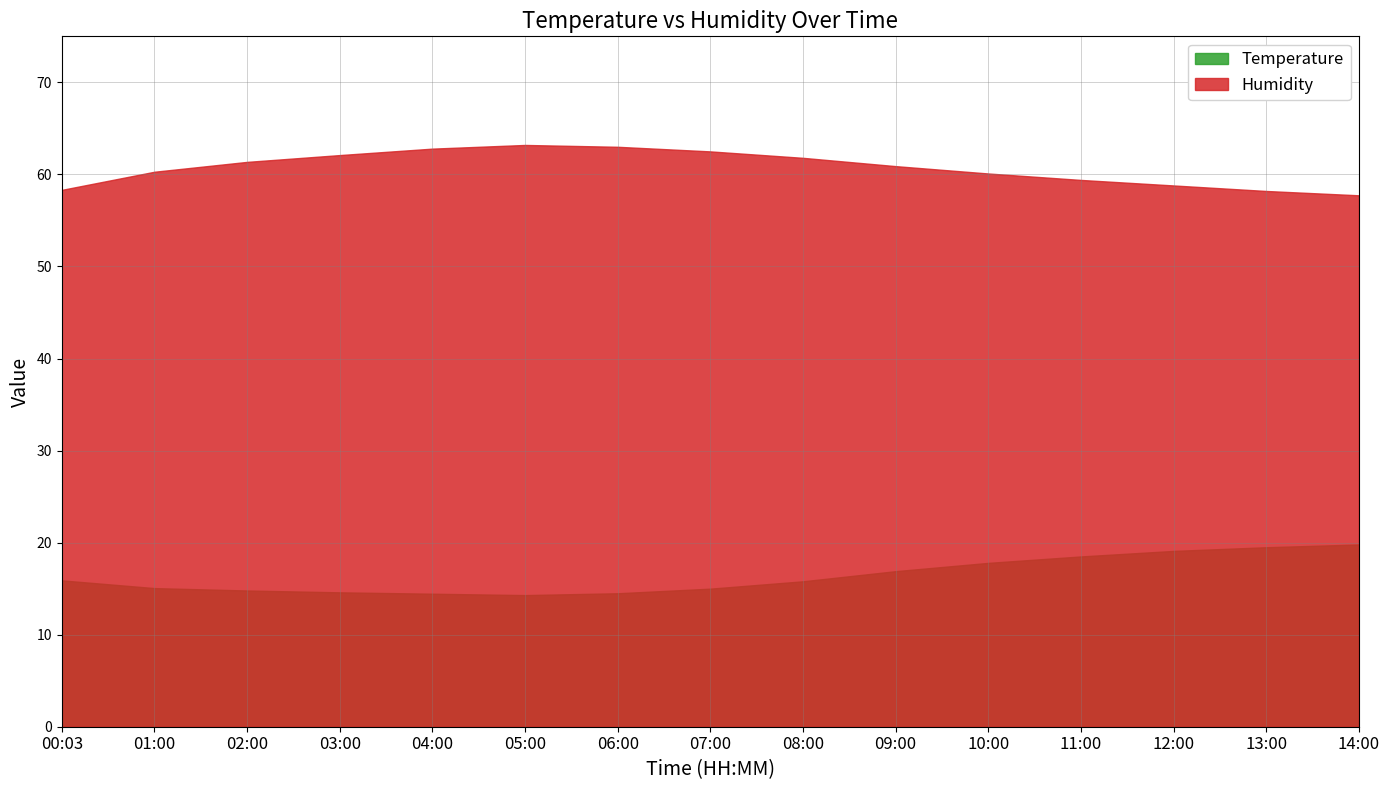

At which category is the sum across all series the highest?

10:00